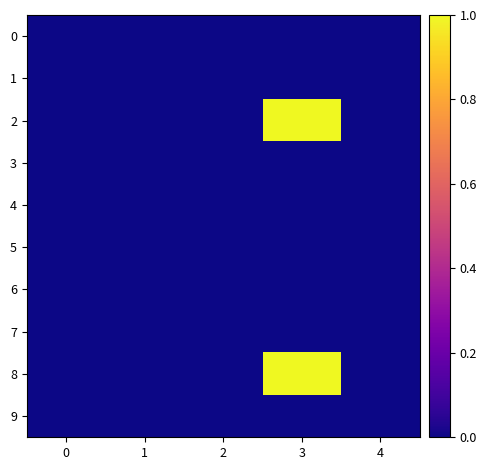

Reading left to right, extract all data points from this chart.

0: 0=0	1=0	2=0	3=0	4=0
1: 0=0	1=0	2=0	3=0	4=0
2: 0=0	1=0	2=0	3=1	4=0
3: 0=0	1=0	2=0	3=0	4=0
4: 0=0	1=0	2=0	3=0	4=0
5: 0=0	1=0	2=0	3=0	4=0
6: 0=0	1=0	2=0	3=0	4=0
7: 0=0	1=0	2=0	3=0	4=0
8: 0=0	1=0	2=0	3=1	4=0
9: 0=0	1=0	2=0	3=0	4=0